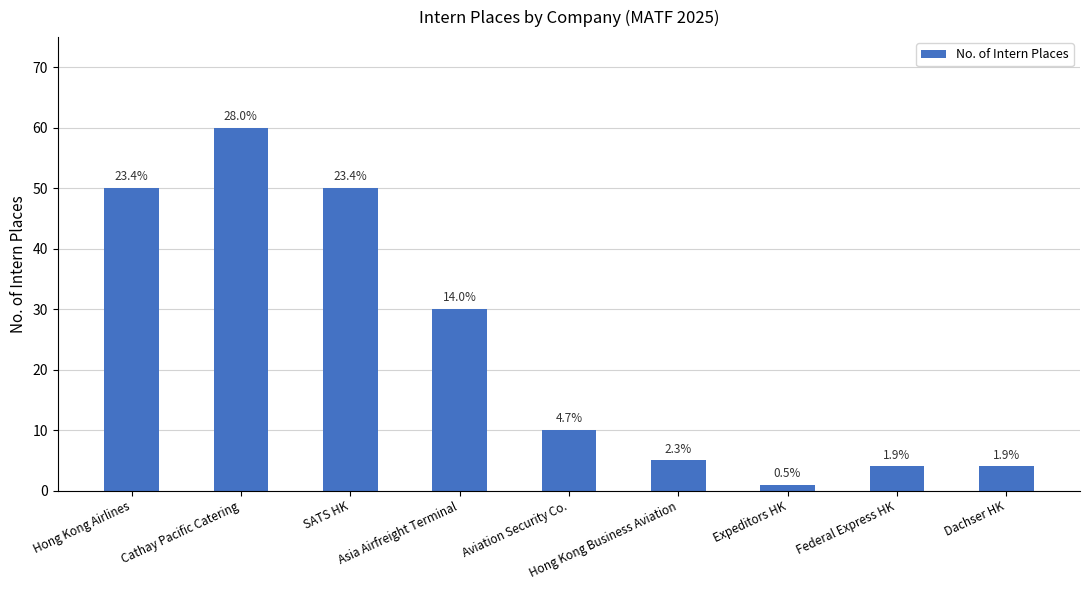

How many bars are there in total?

9